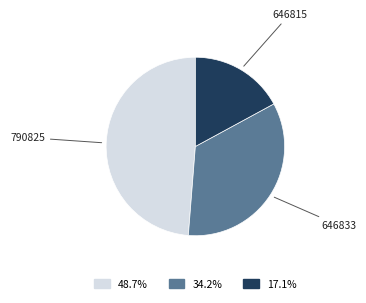

Do 34.2% and 48.7% together represent more than half of the pie?

Yes